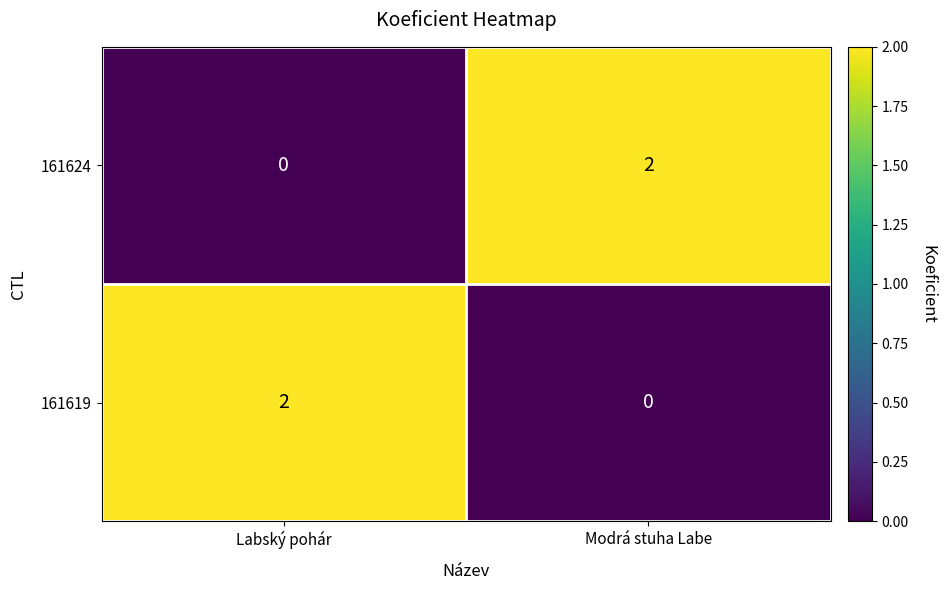

How many values in 161624 are above zero?

1